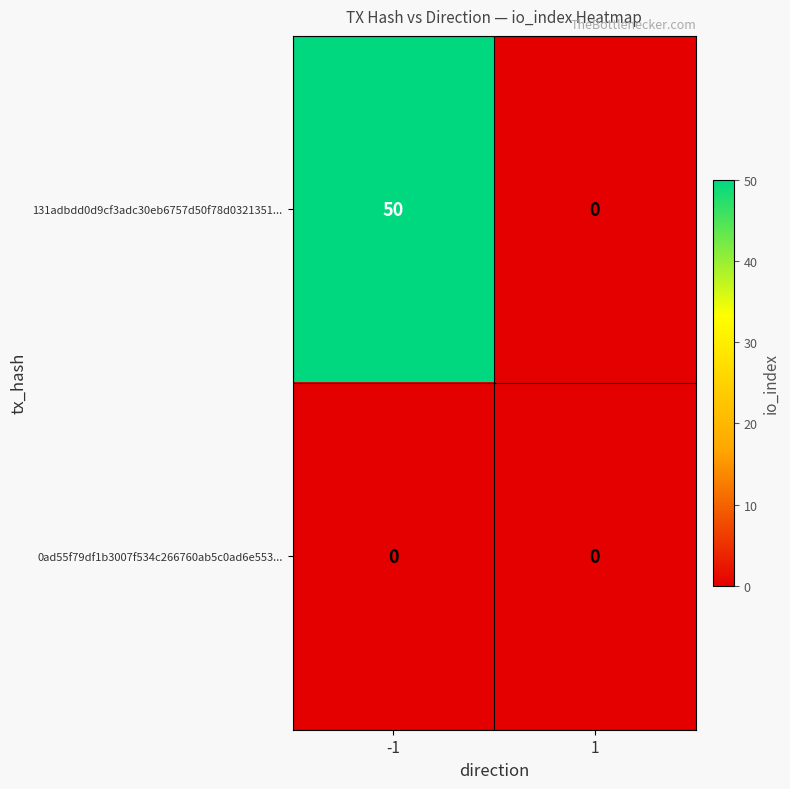

What is the greatest value displayed?

50